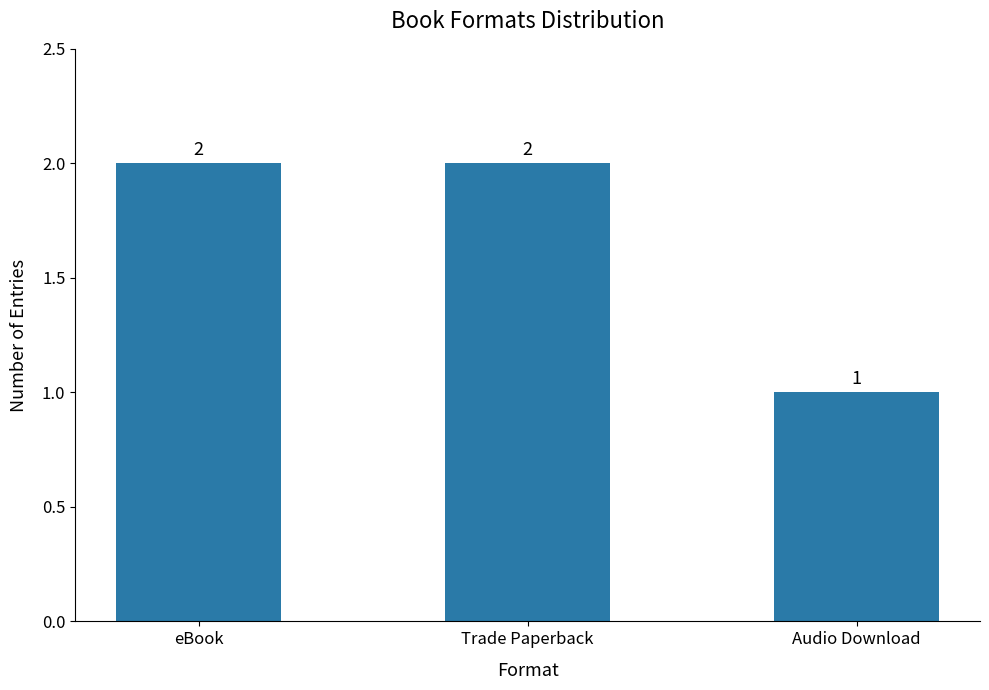

Reading left to right, what are all the values shown in this chart?

2	2	1